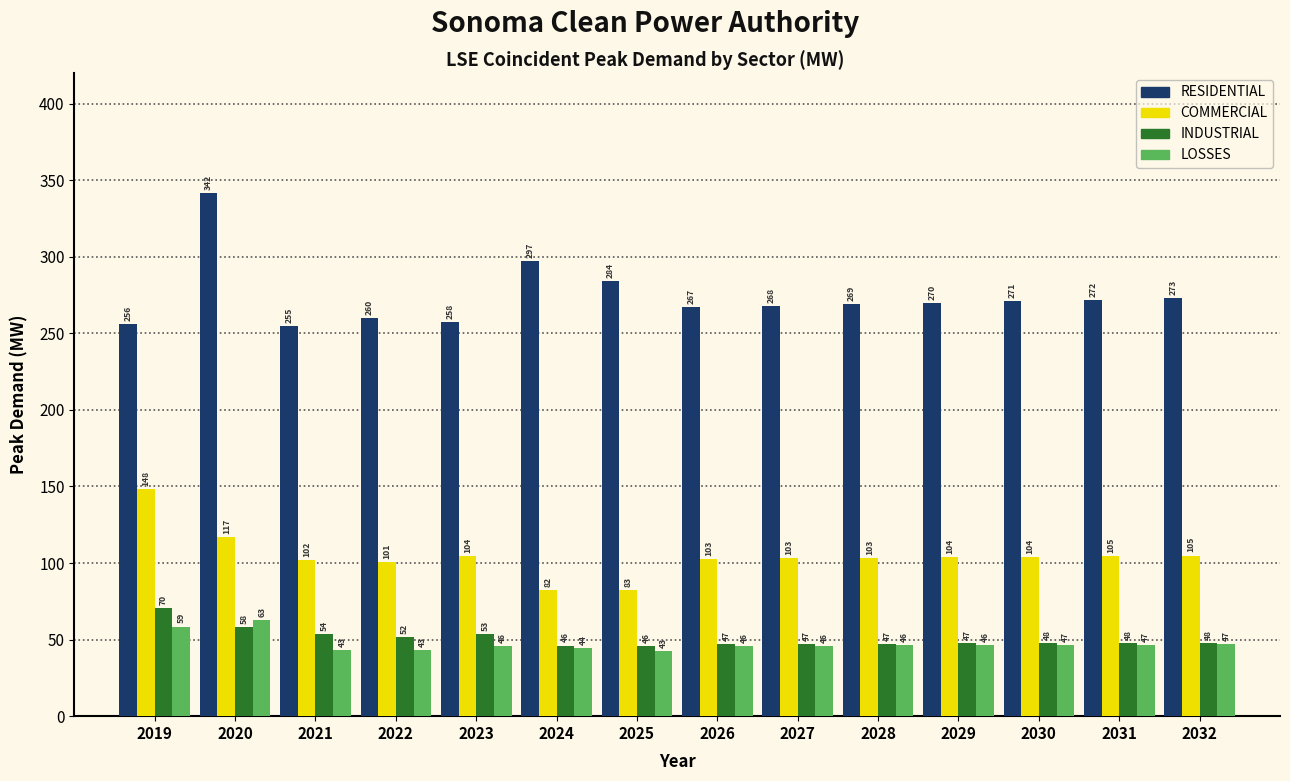

Which series has the largest total across all categories?

RESIDENTIAL